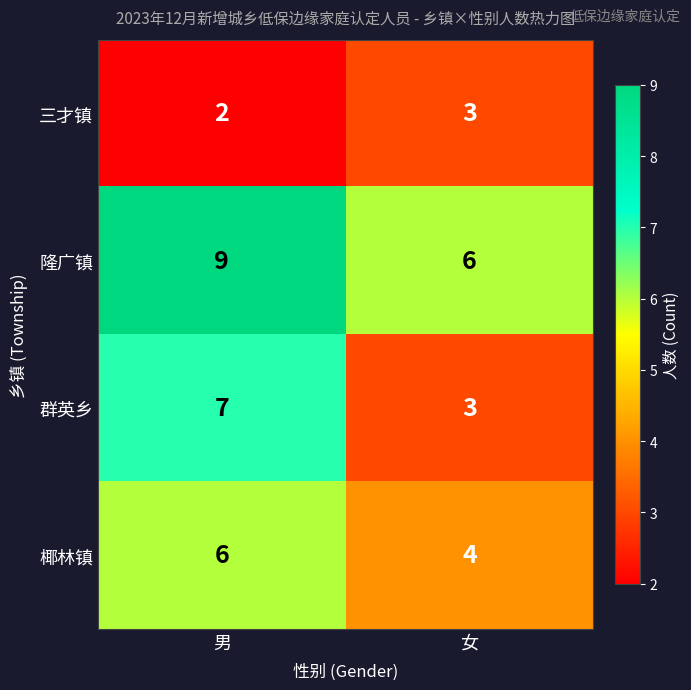

Reading right to left, what are all the values shown in this chart?

三才镇: 3	2
隆广镇: 6	9
群英乡: 3	7
椰林镇: 4	6